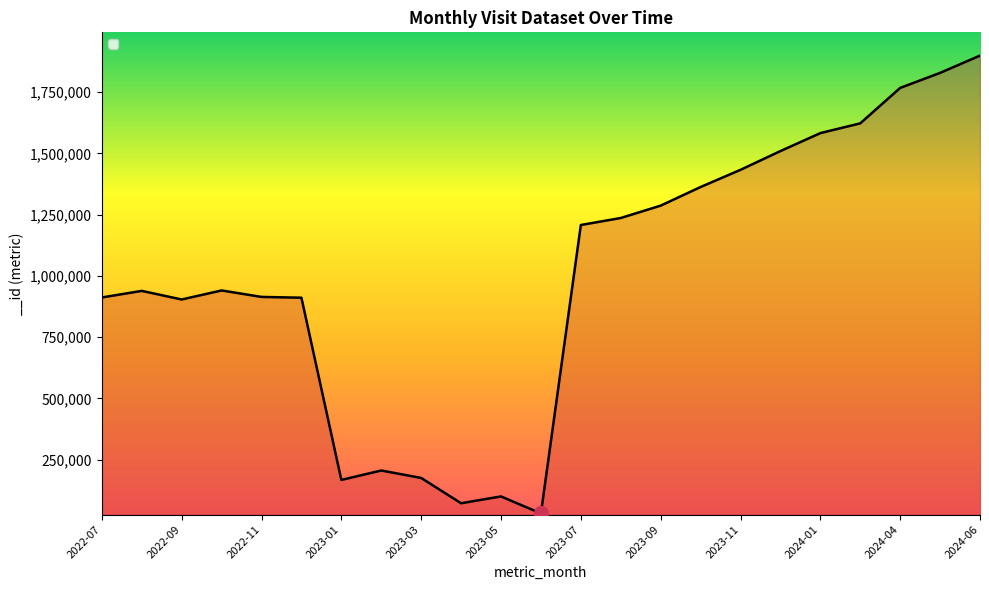

What is the difference between the maximum and minimum values?

1868189